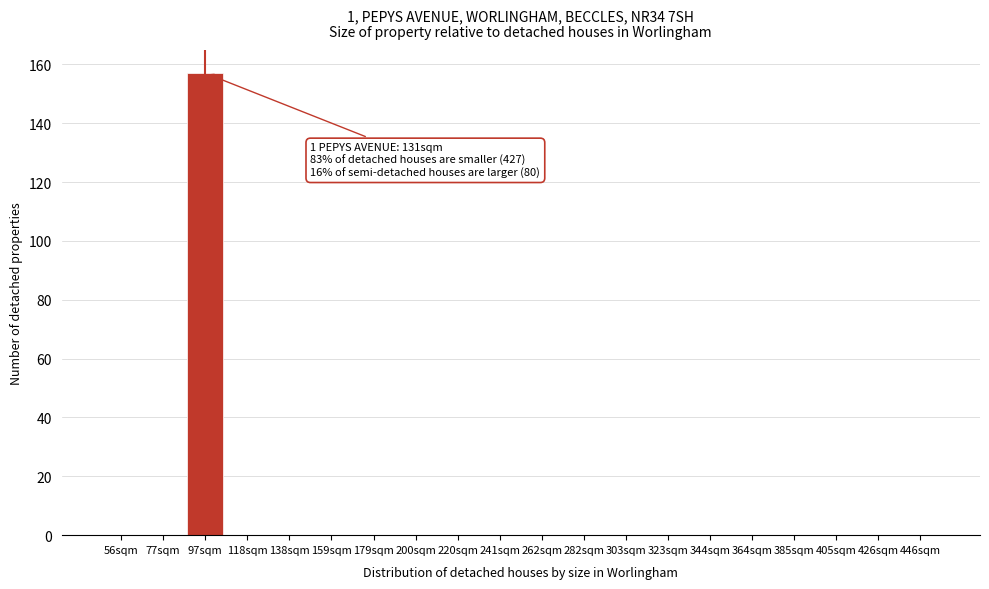

Reading left to right, list all the values displayed in this chart.

56sqm=0	77sqm=0	97sqm=157	118sqm=0	138sqm=0	159sqm=0	179sqm=0	200sqm=0	220sqm=0	241sqm=0	262sqm=0	282sqm=0	303sqm=0	323sqm=0	344sqm=0	364sqm=0	385sqm=0	405sqm=0	426sqm=0	446sqm=0